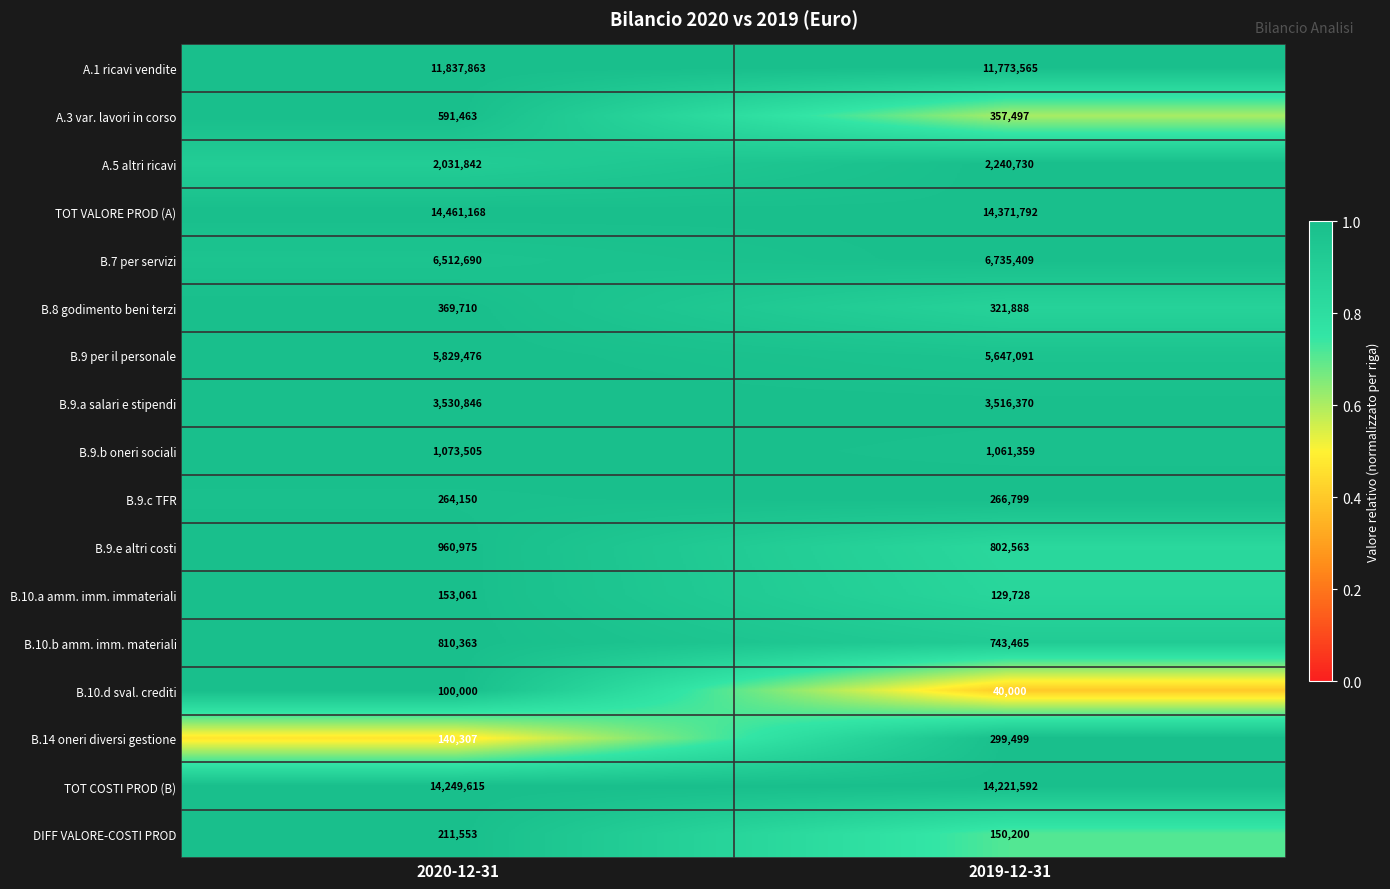

What is the sum of all A.5 altri ricavi values?

4272572